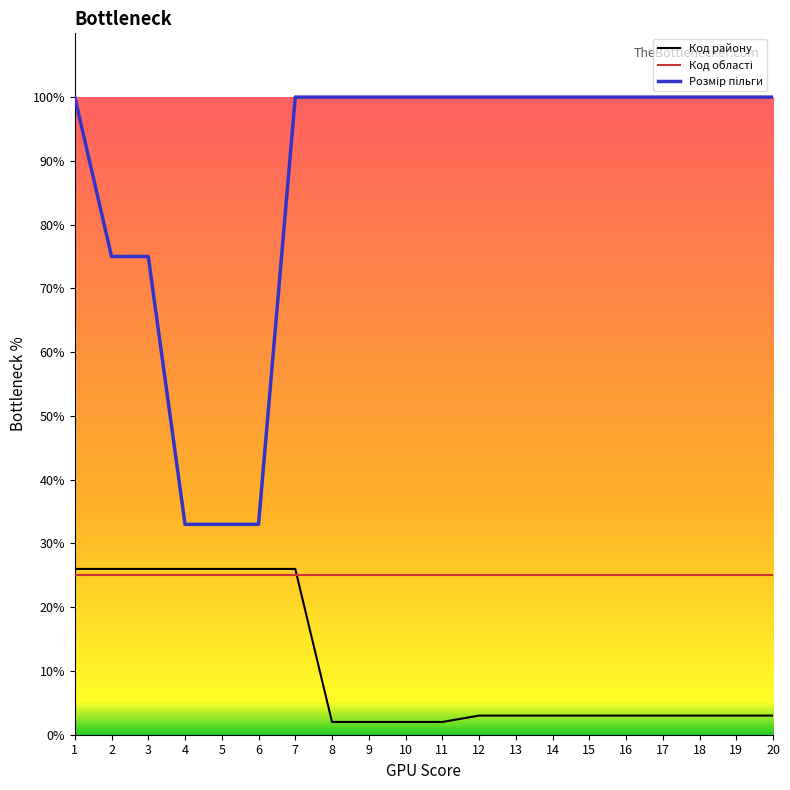

Is it true that Код району equals 3 at 19?

True